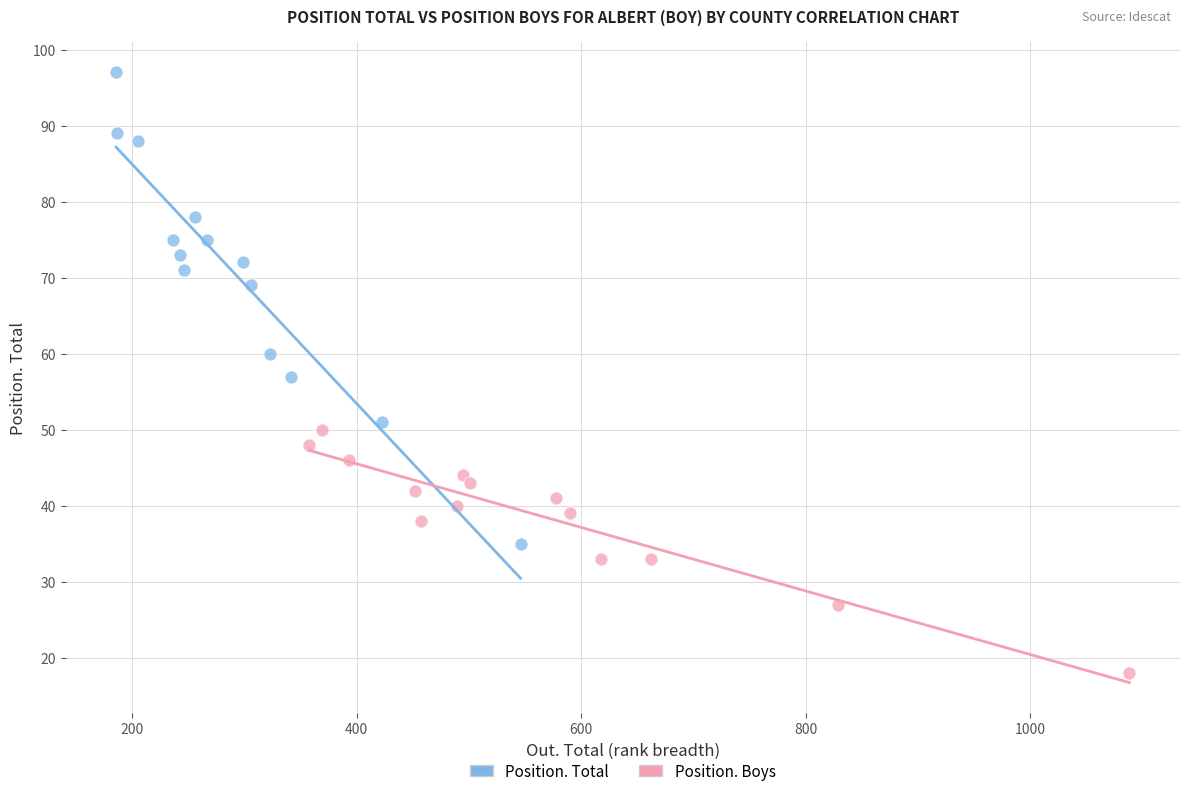

Which series has the widest spread of Y values?

Position. Total